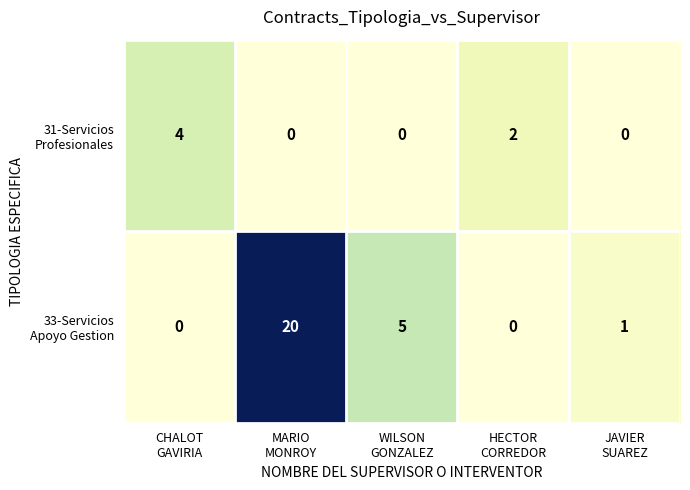

Count the number of categories in the chart.

5